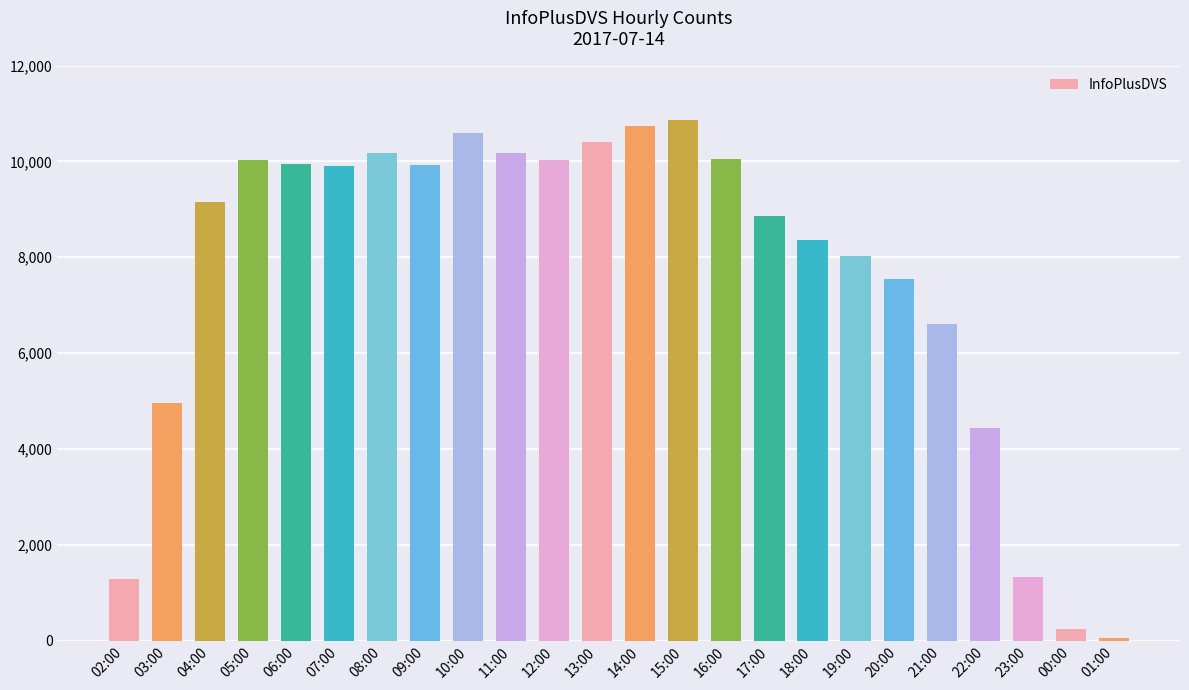

What position from the right is 10:00?

16